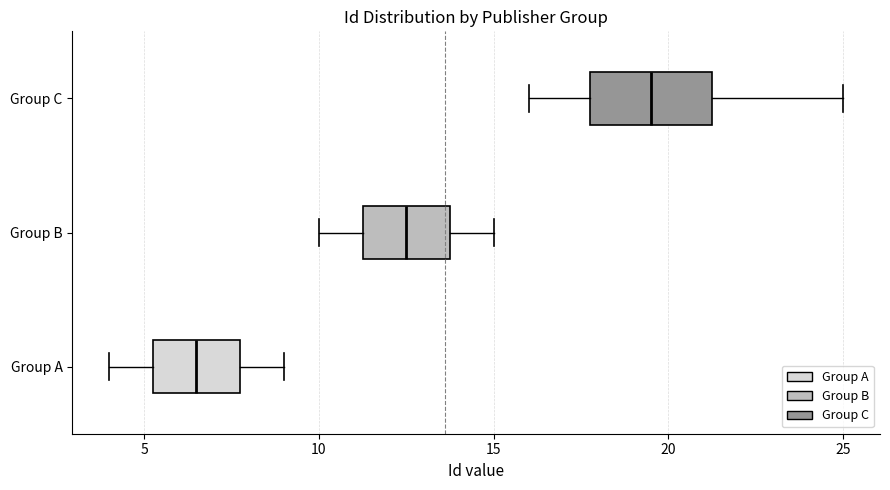

Reading bottom to top, read every box against the x-axis: the position of its median line, the range the box covers, and the ends of its whiskers. The values are not printed on the chart, so give them approximately, as read against the axis.

Group A: median 6.5, box 5.5 to 8.0, whiskers 4.0 to 9.0
Group B: median 12.5, box 11.5 to 14.0, whiskers 10.0 to 15.0
Group C: median 19.5, box 18.0 to 21.5, whiskers 16.0 to 25.0